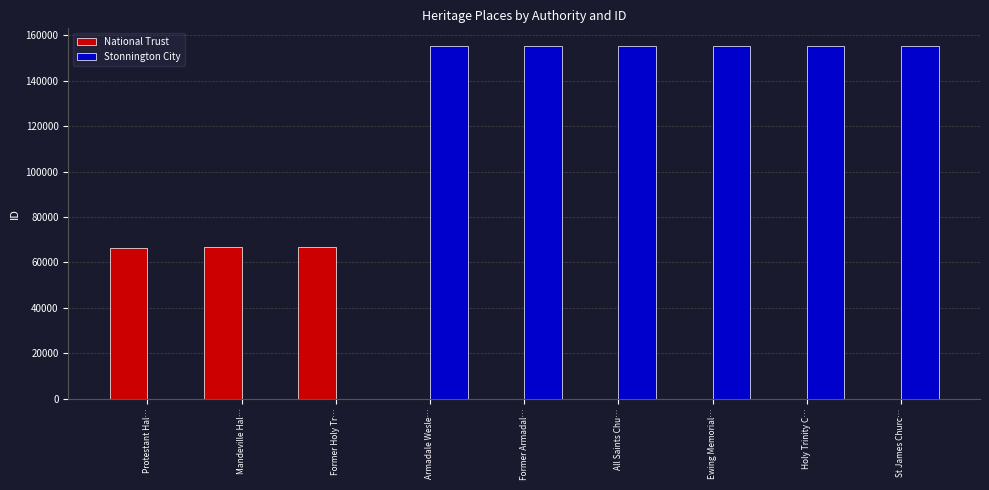

True or false: Stonnington City has a value of 42270 at Ewing Memorial….

False